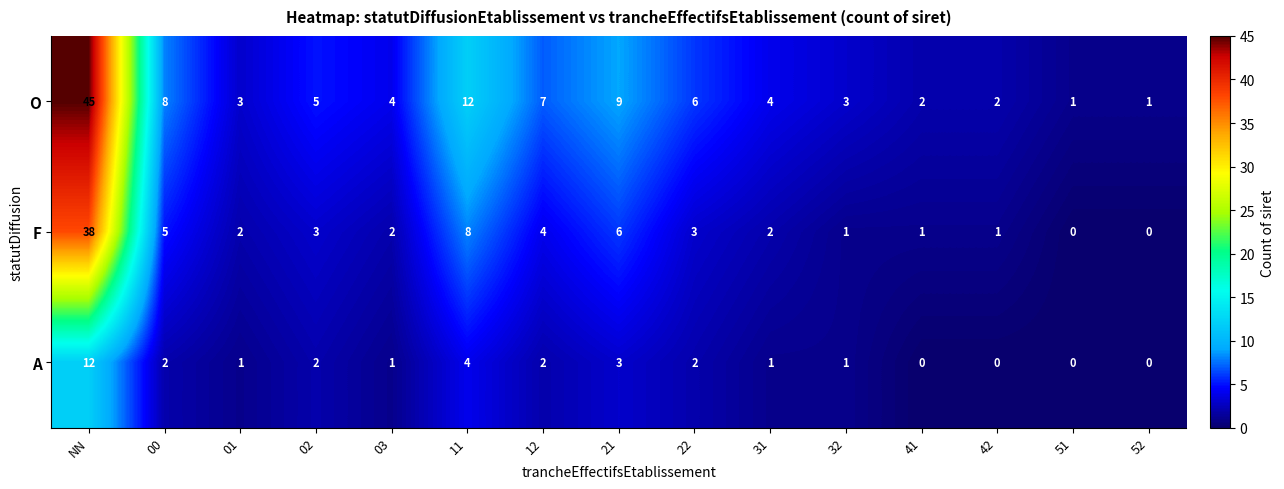

Which series has the widest spread of values?

O